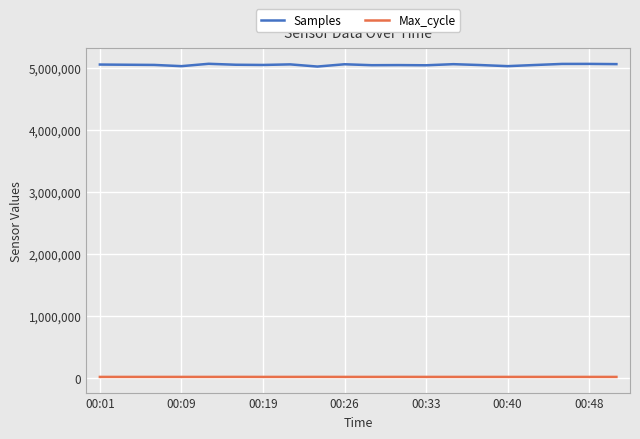

True or false: Samples has more than 1 points higher than both neighbors.

True